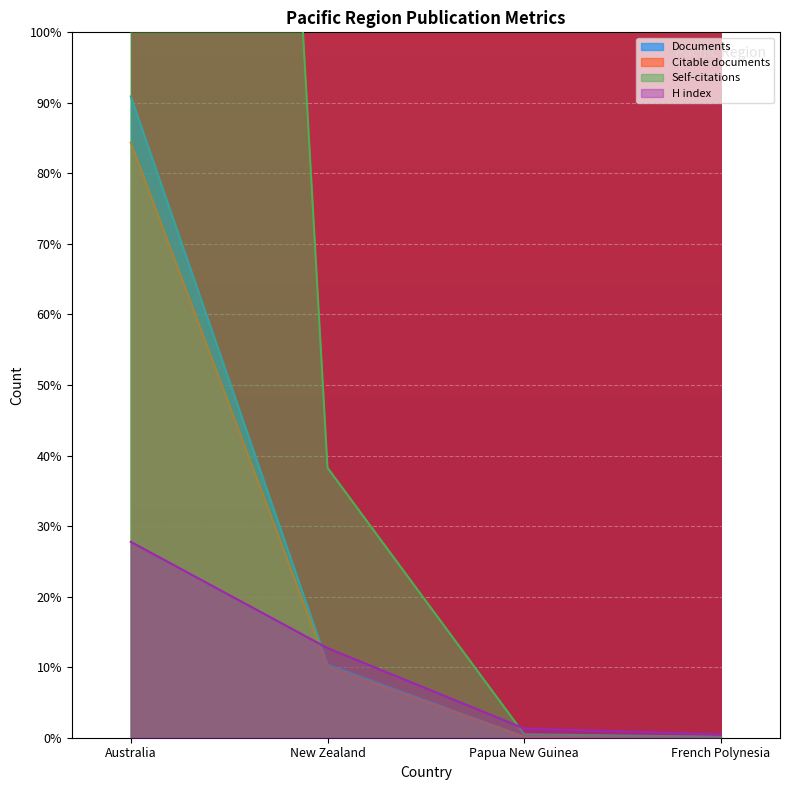

Read the Citable documents value at New Zealand, to the nearest 50.

150